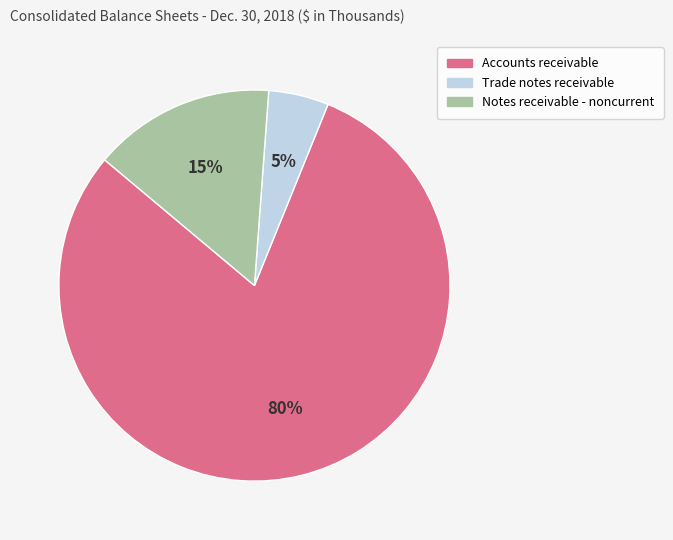

What percentage is the Notes receivable - noncurrent slice, to the nearest percent?

15%